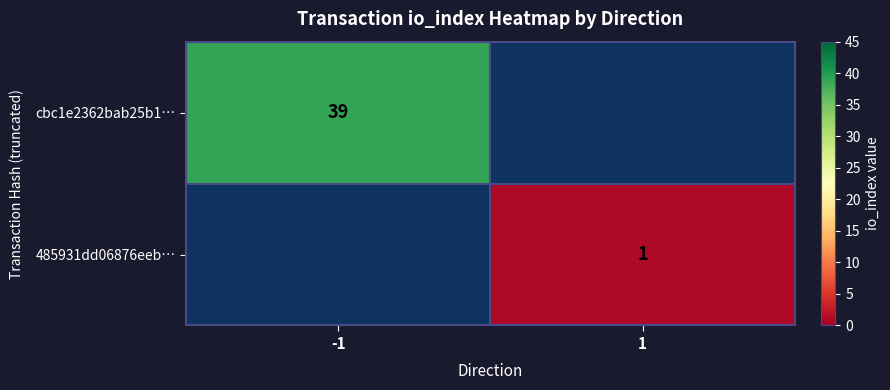

How many distinct data groups are displayed?

2